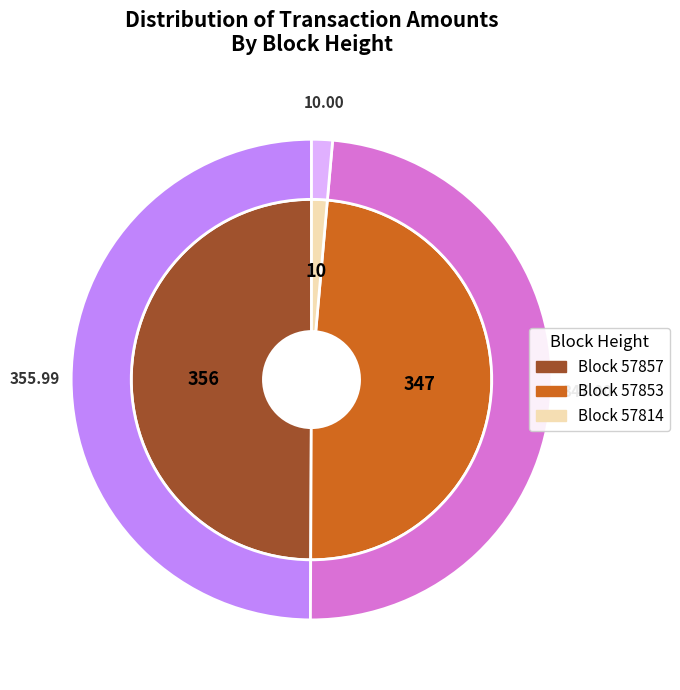

How many segments does this pie chart have?

3